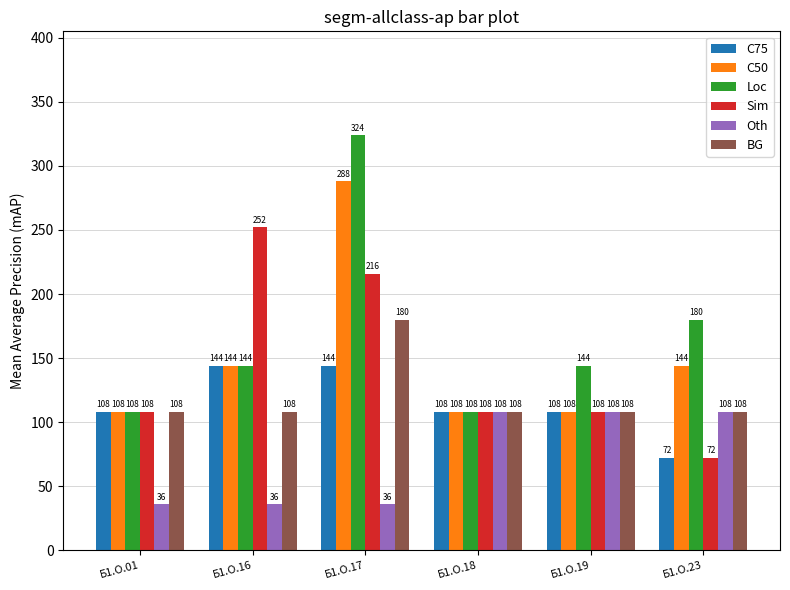

How many categories are shown in the chart?

6